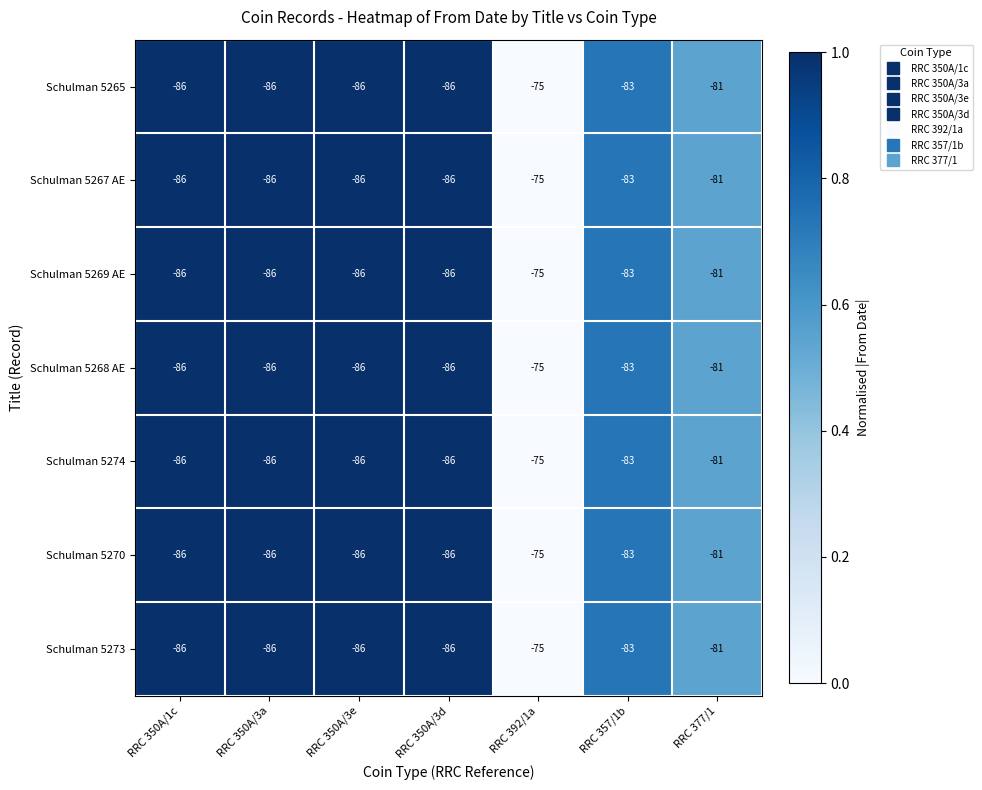

What is the sum of the Schulman 5269 AE values at RRC 357/1b and RRC 392/1a?

-158